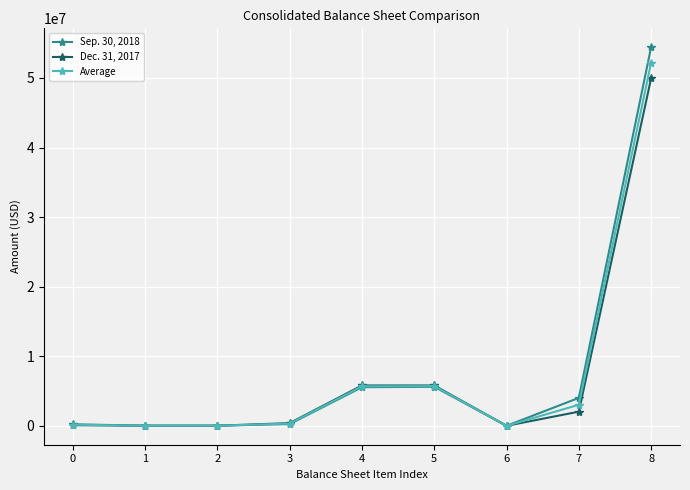

Rank the series at 8 from lowest to highest value.

Dec. 31, 2017, Average, Sep. 30, 2018